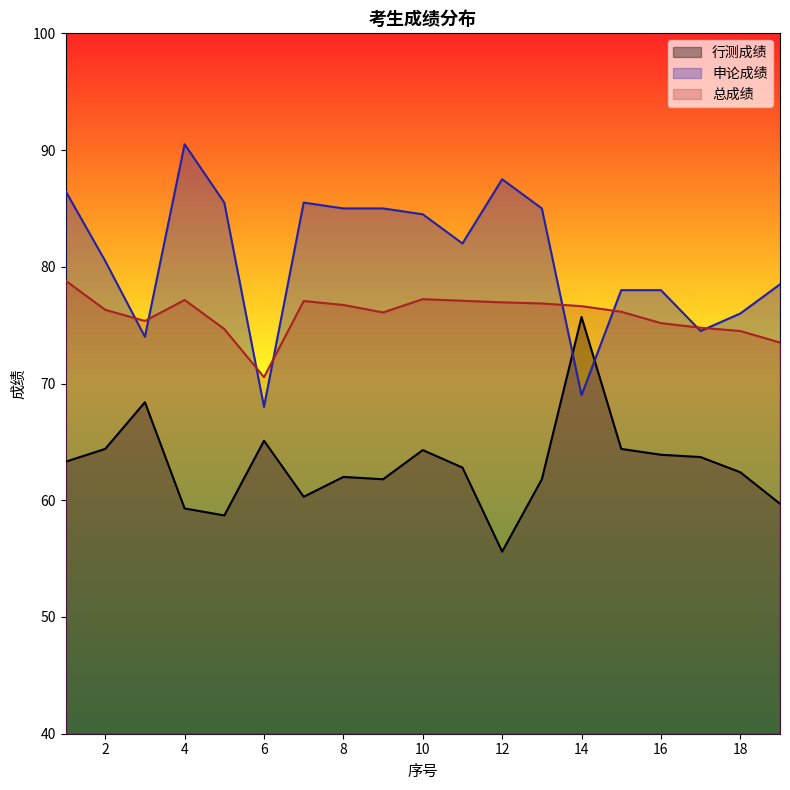

How many data points in 总成绩 are above 76?

12